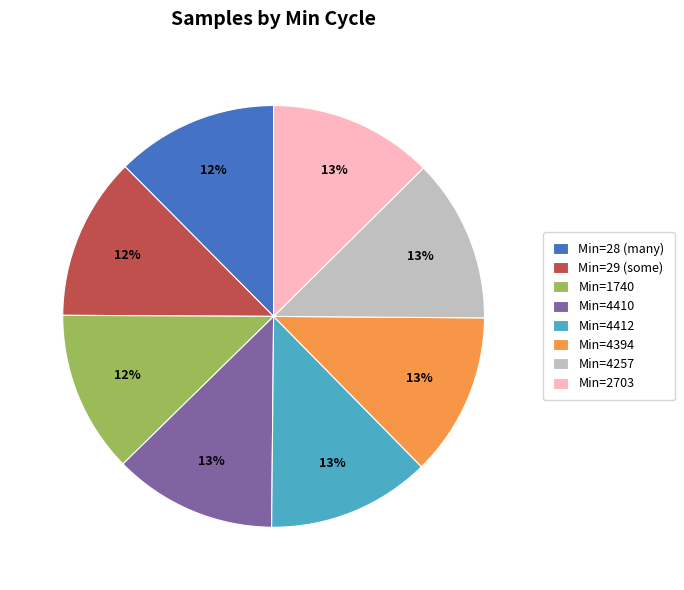

What is the ratio of the value at Min=29 (some) to the value at Min=28 (many)?

1.0